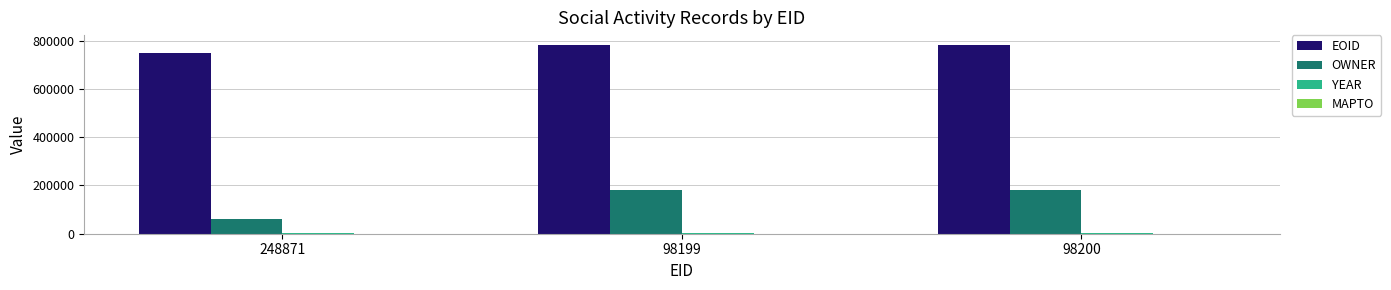

Which series has the largest range (max minus min)?

OWNER